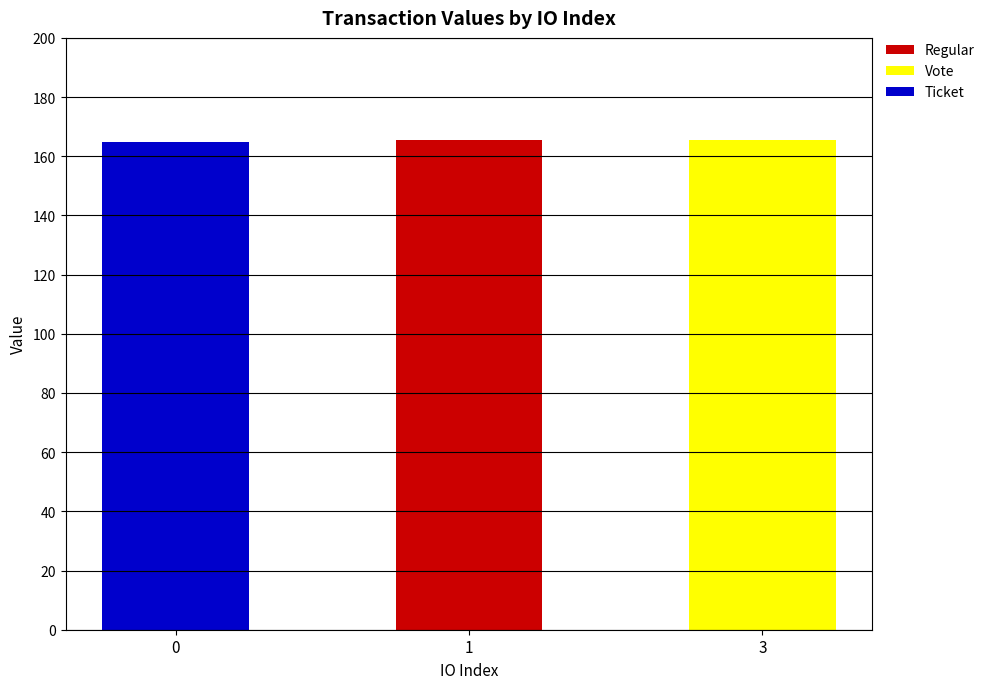

What is the maximum value for Regular?

165.6